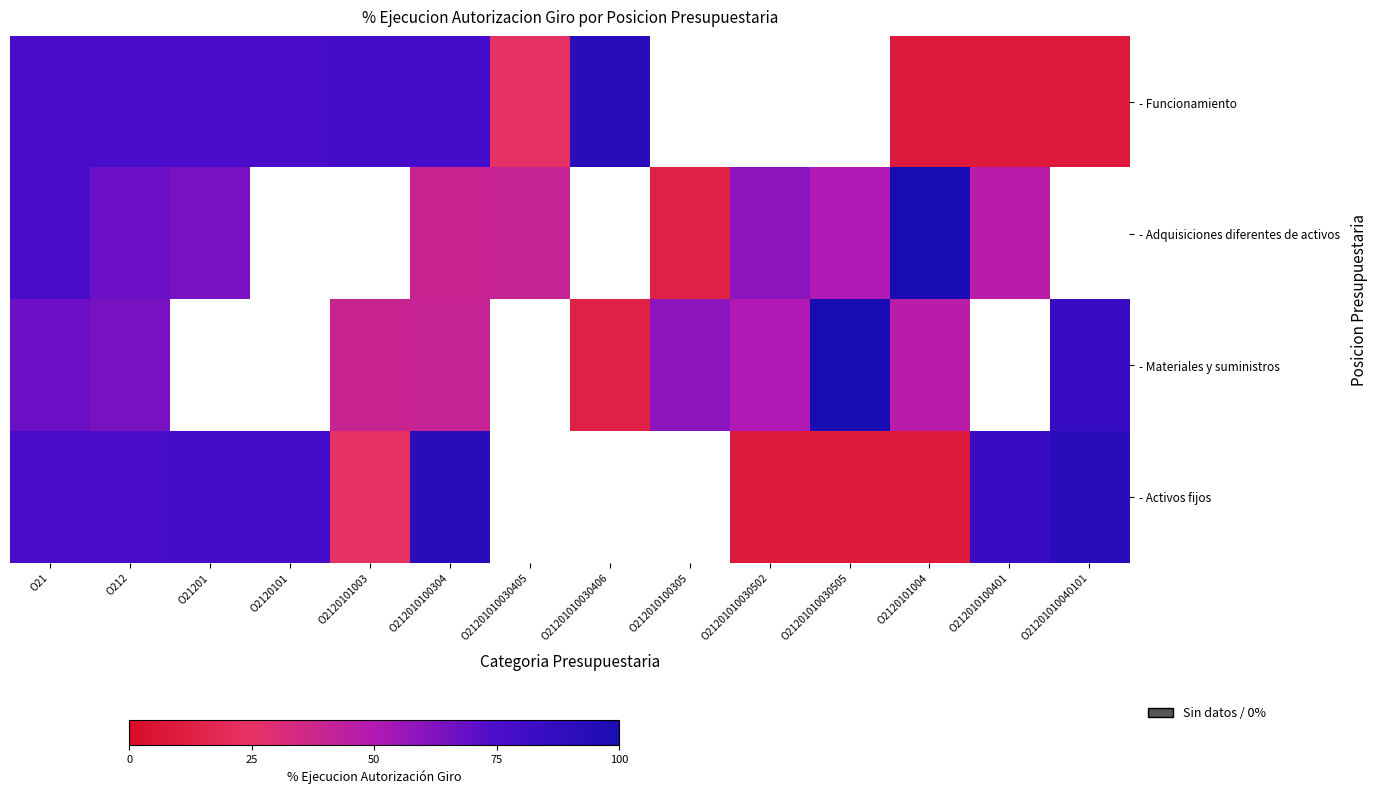

Which series changed the most between O21 and O2120101?

- Activos fijos